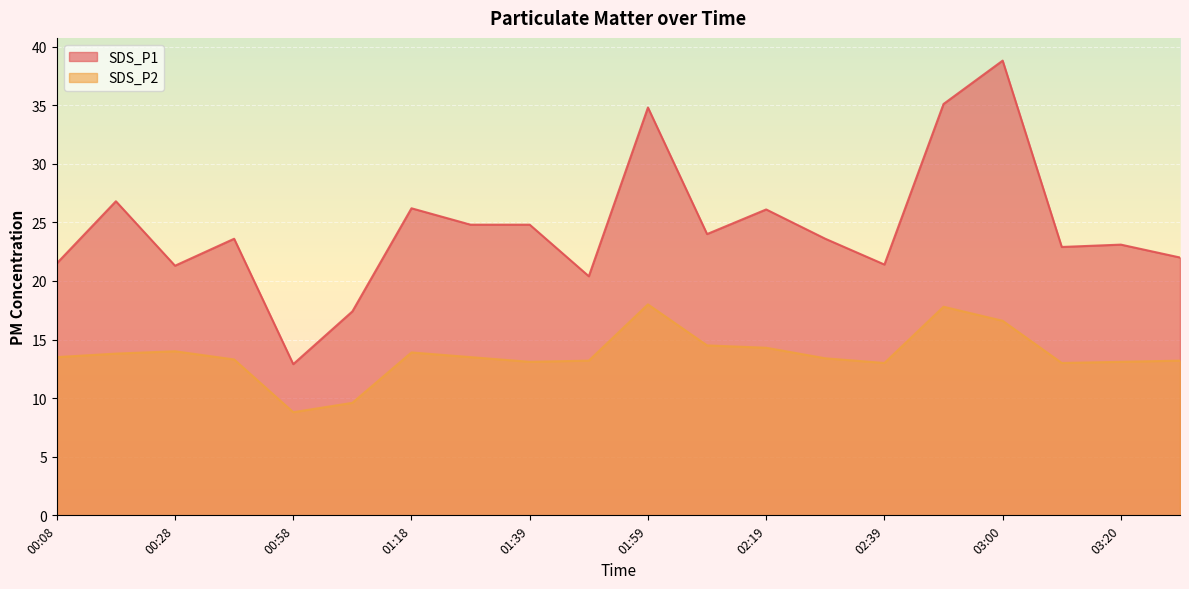

True or false: SDS_P1 and SDS_P2 cross at least once.

False